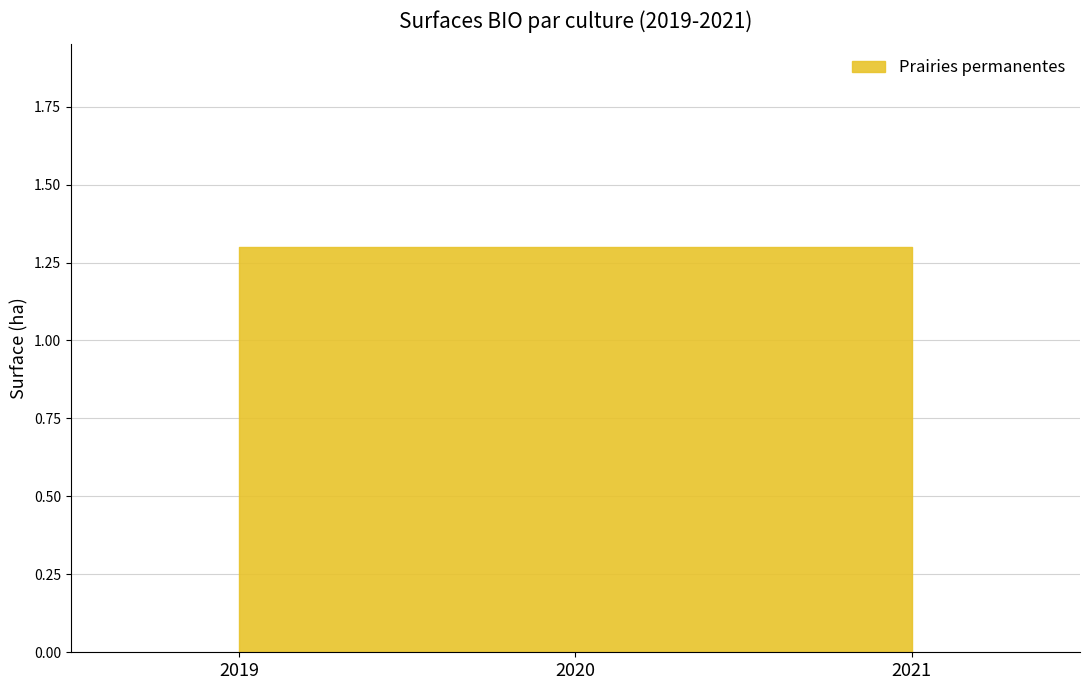

What is the sum of all 2021 values?

1.3